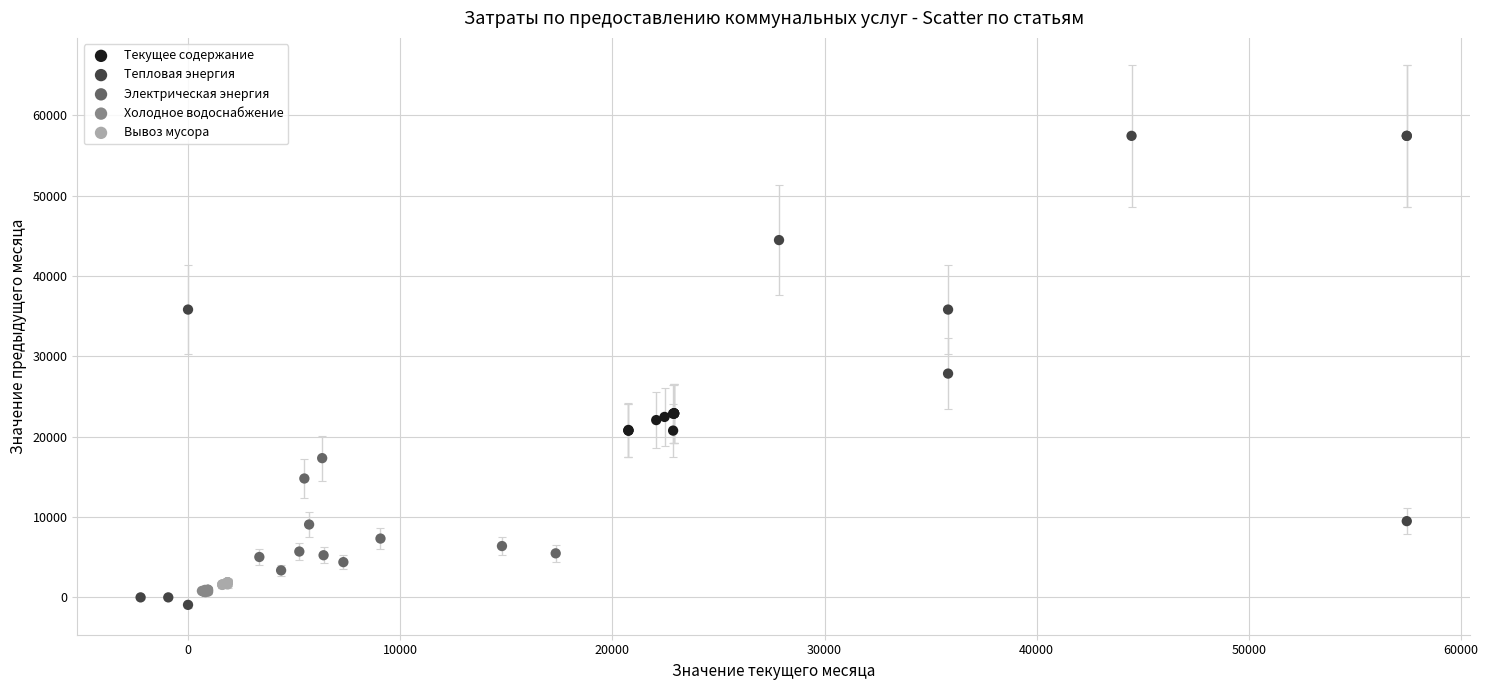

Which series reaches the maximum Y coordinate?

Тепловая энергия